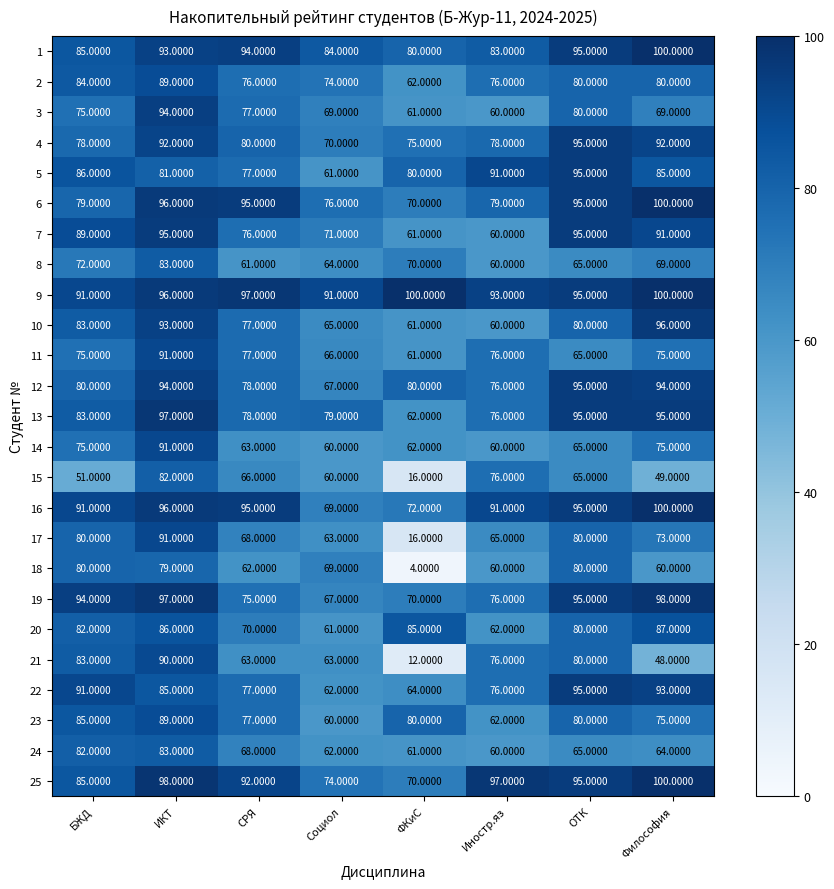

How many values in the 21 series are below 76?

4